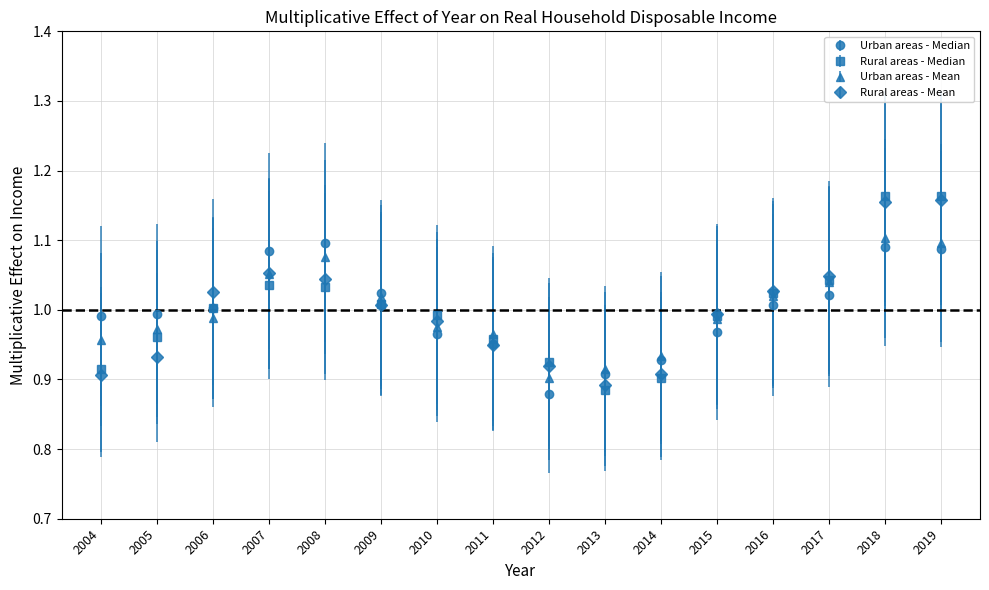

What is the total value across all series at 2004?

3.8